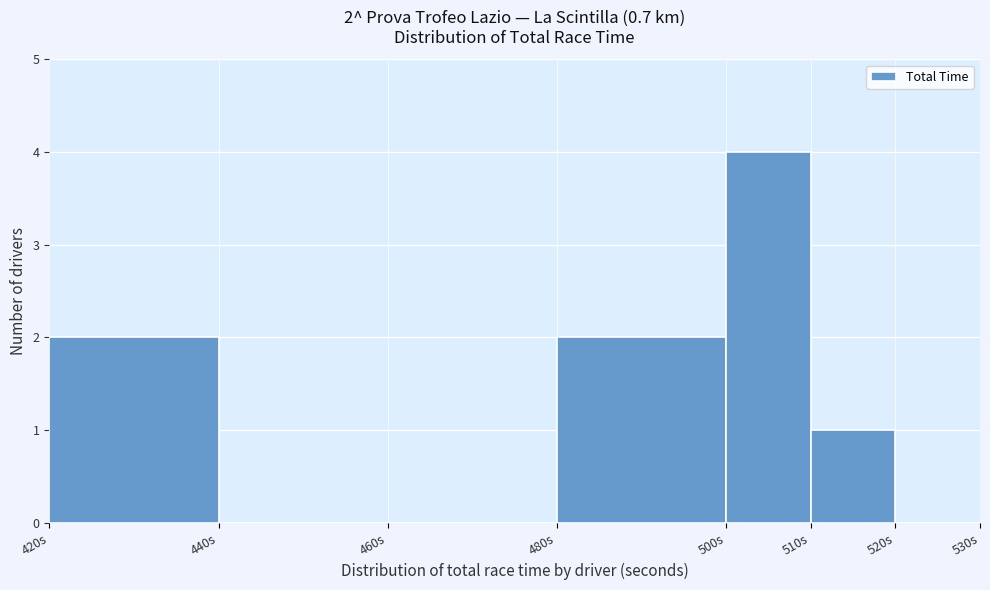

Which range on the x-axis has the tallest bar?

500 to 510